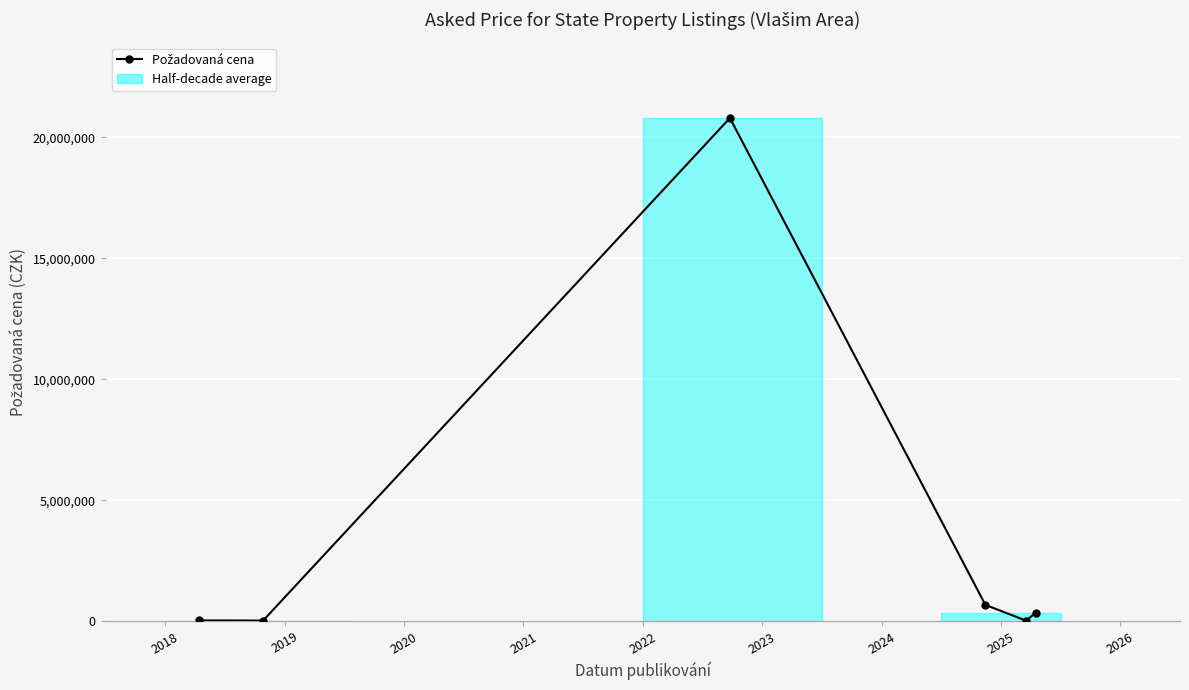

How many categories are shown in the chart?

6